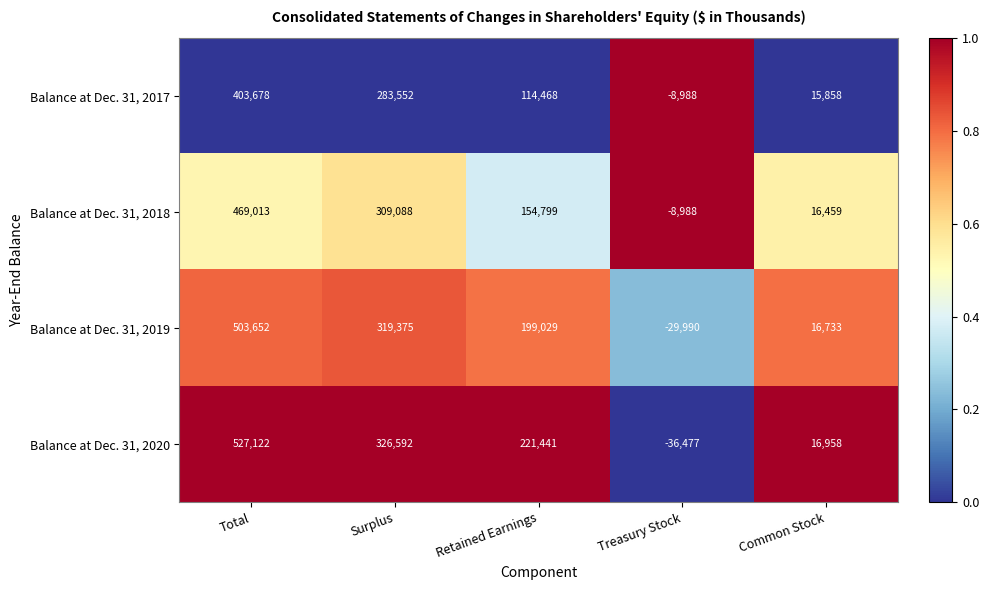

Is it true that Balance at Dec. 31, 2017 equals -4793 at Treasury Stock?

False